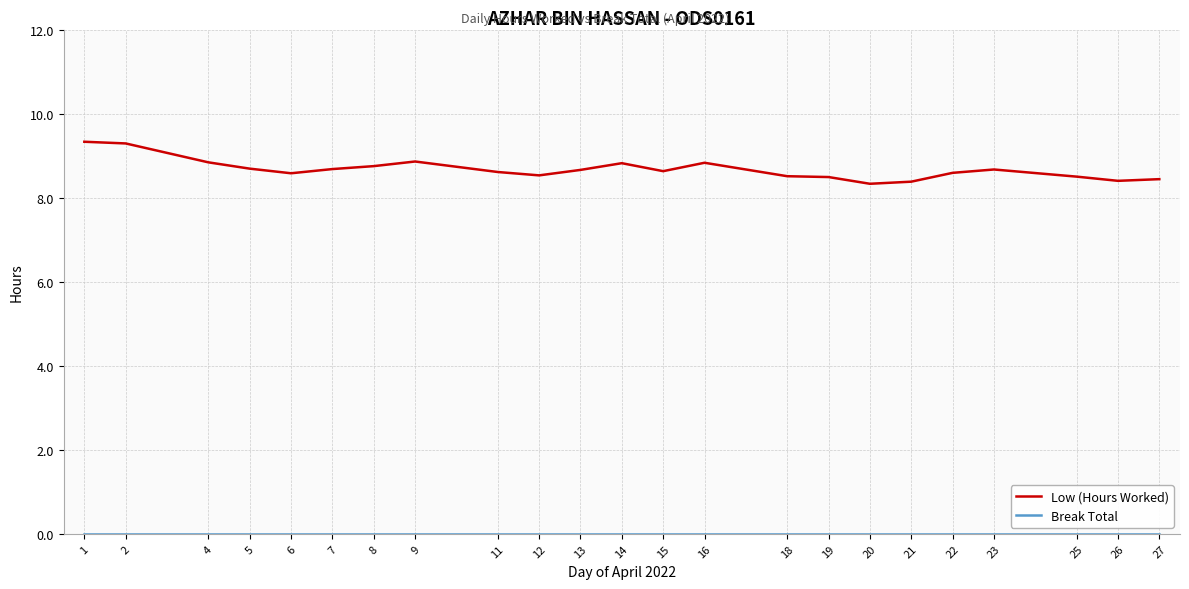

What is the total value across all series at 6?

8.6